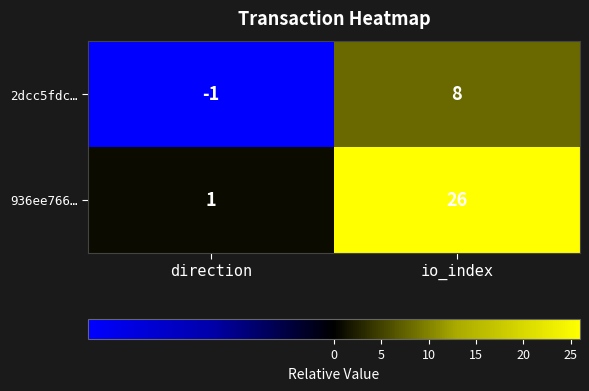

Read the 2dcc5fdc… value at io_index.

8